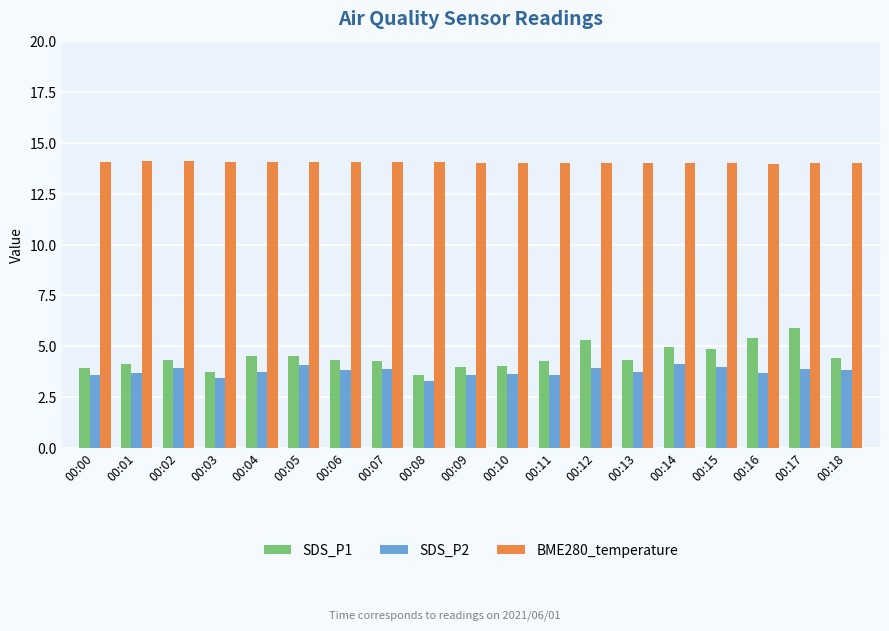

What is the sum of all SDS_P2 values?

71.5